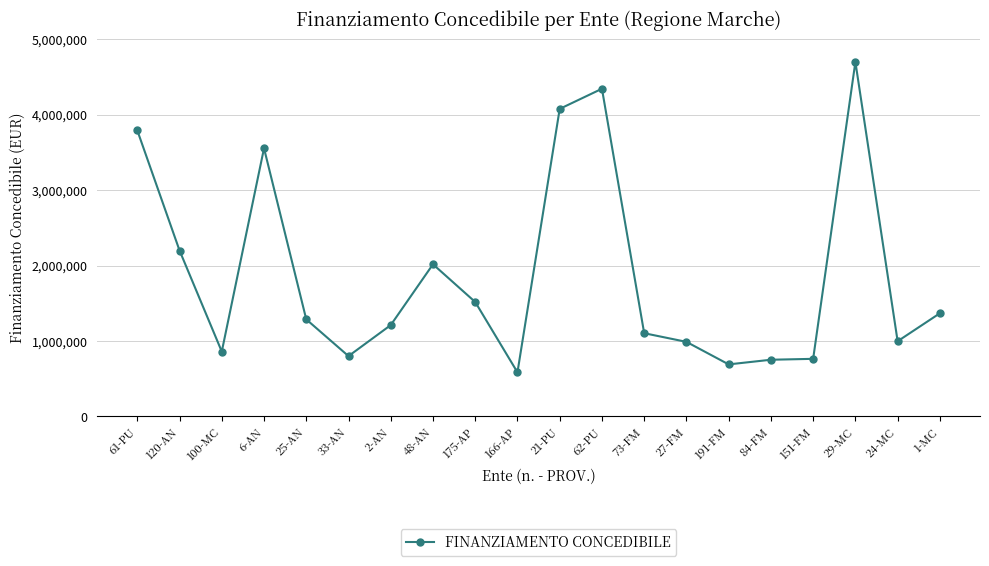

Is it true that the value at 29-MC is 4700000.0?

True